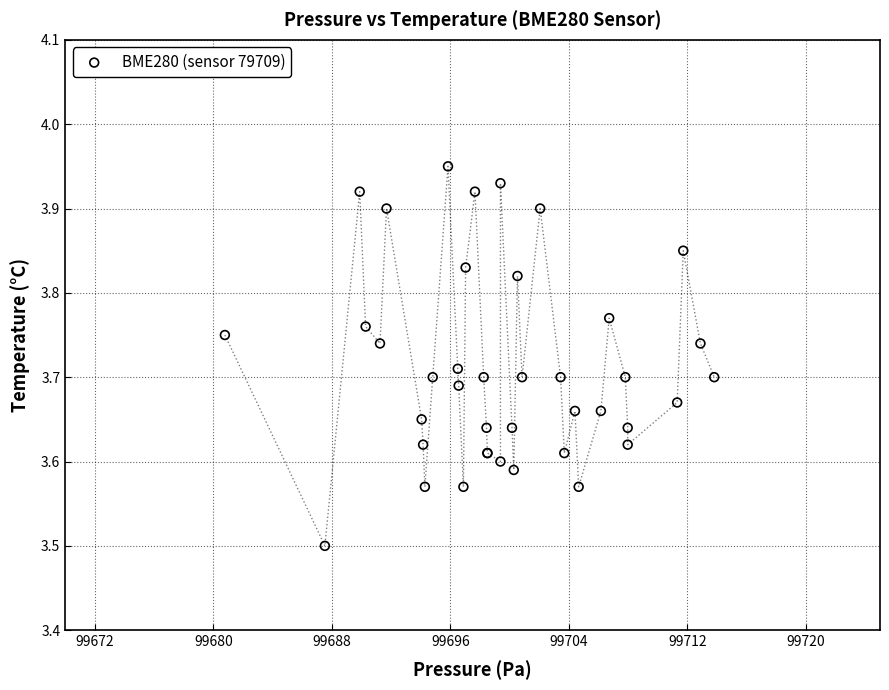

What Y value in the scatter plot is closest to 3?

3.5